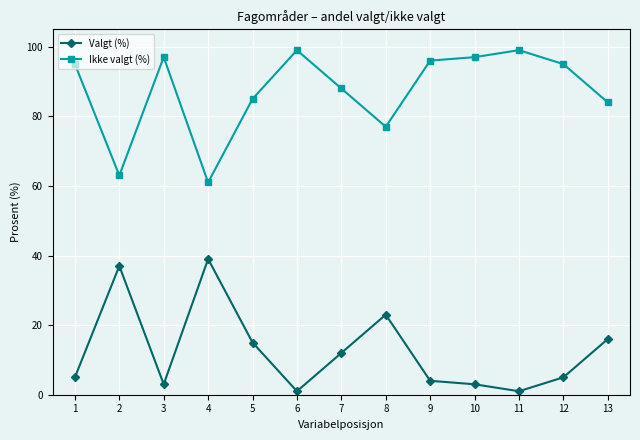

How many lines are shown in the chart?

2